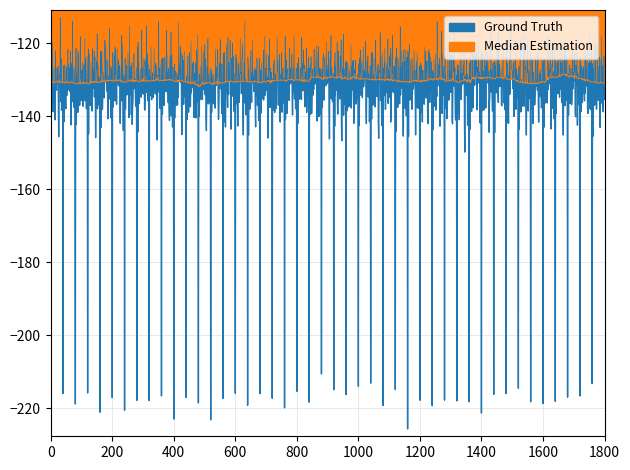

True or false: Median Estimation and Ground Truth cross at least once.

False